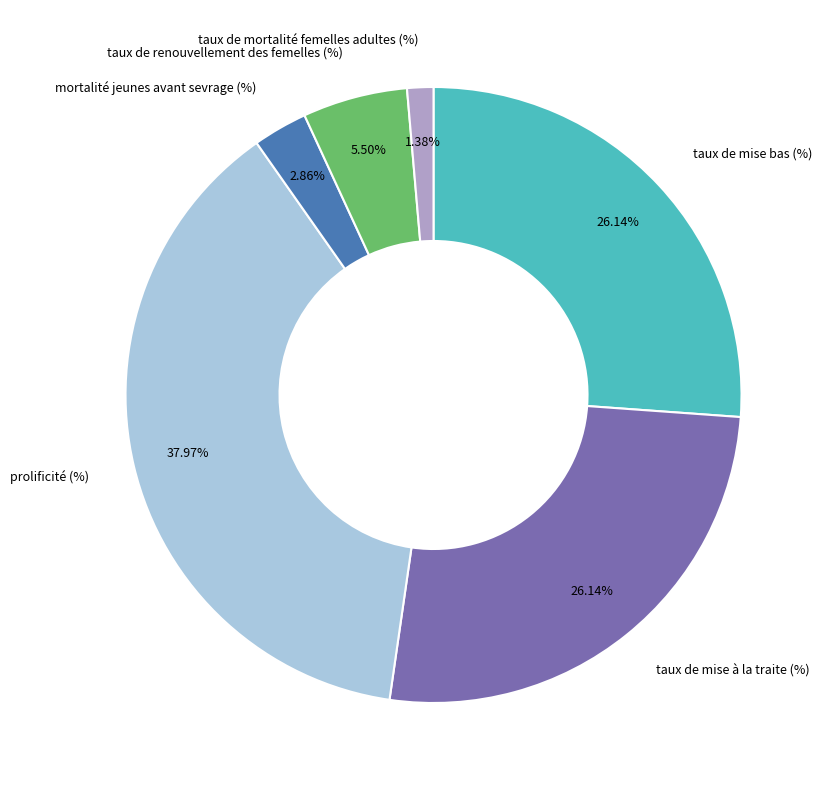

Is there a majority slice in this chart?

No